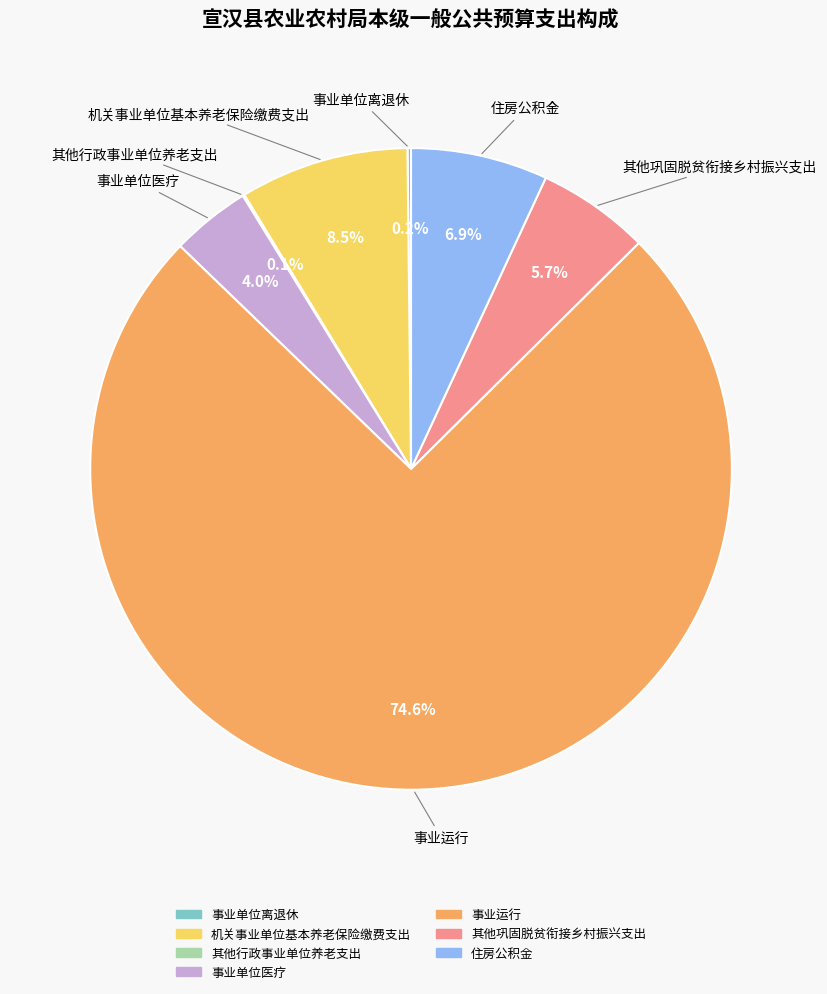

Does 事业运行 represent more than half of the total?

Yes